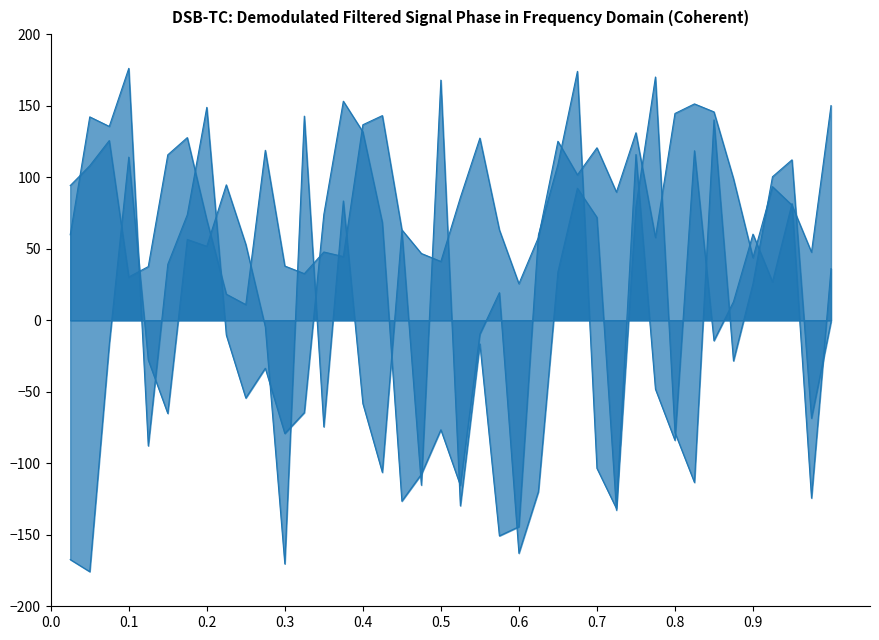

What is the value of the EulerZ(3) point at the 25th from the left?

-119.8